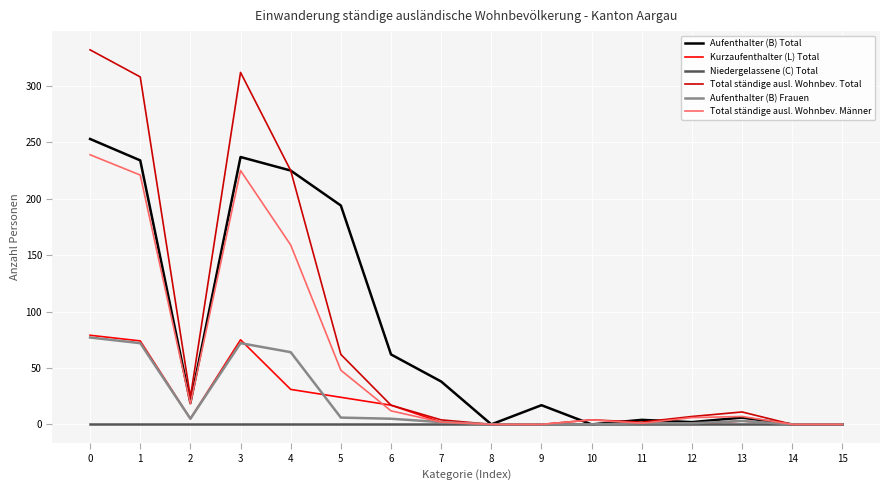

What are all the series names shown in the legend?

Aufenthalter (B) Total, Kurzaufenthalter (L) Total, Niedergelassene (C) Total, Total ständige ausl. Wohnbev. Total, Aufenthalter (B) Frauen, Total ständige ausl. Wohnbev. Männer